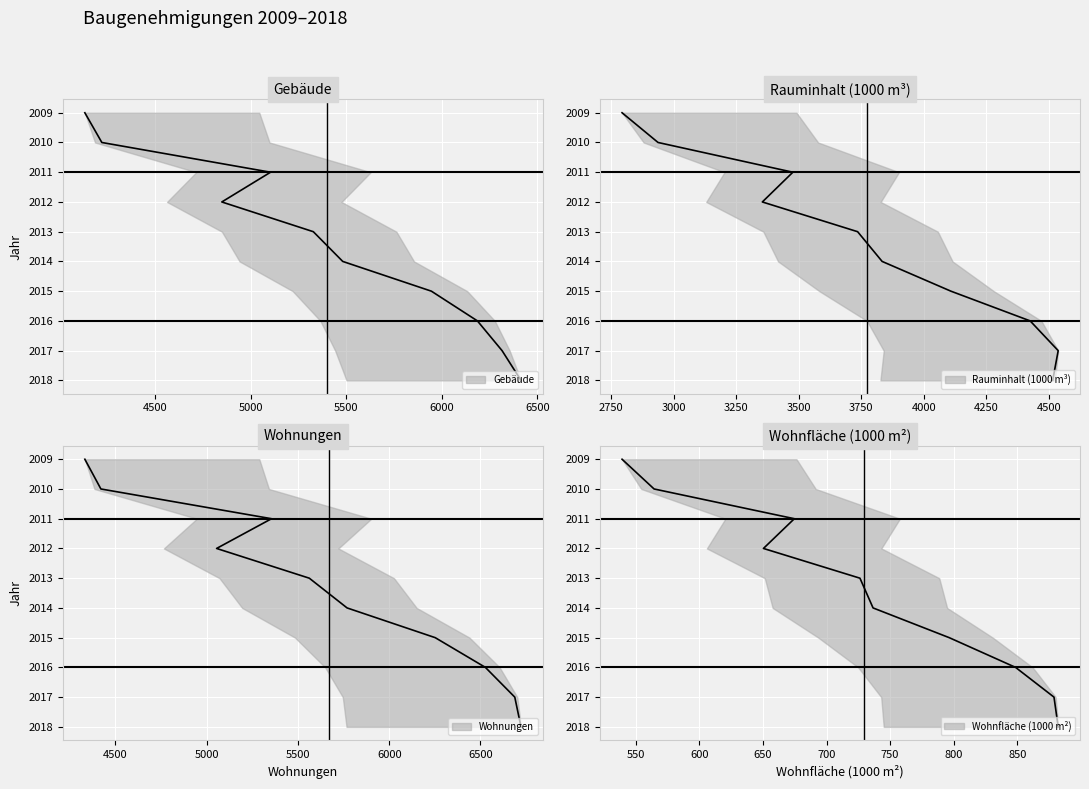

True or false: Rauminhalt (1000 m³) has a value of 14 at 2018.

False